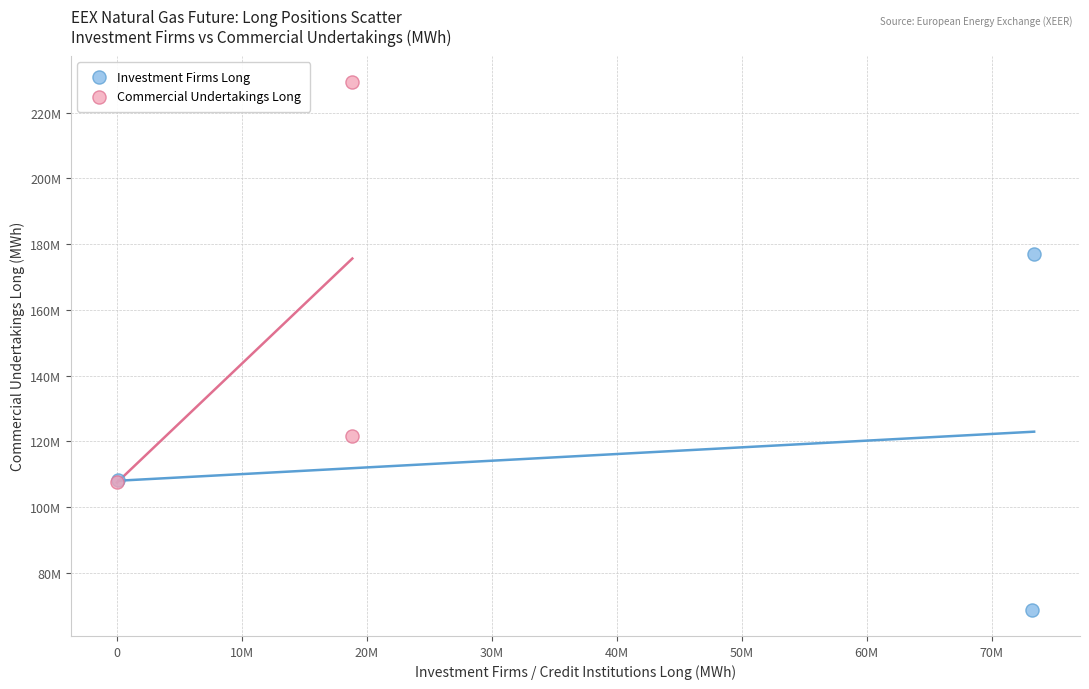

Which series has the largest Y range (max minus min)?

Commercial Undertakings Long